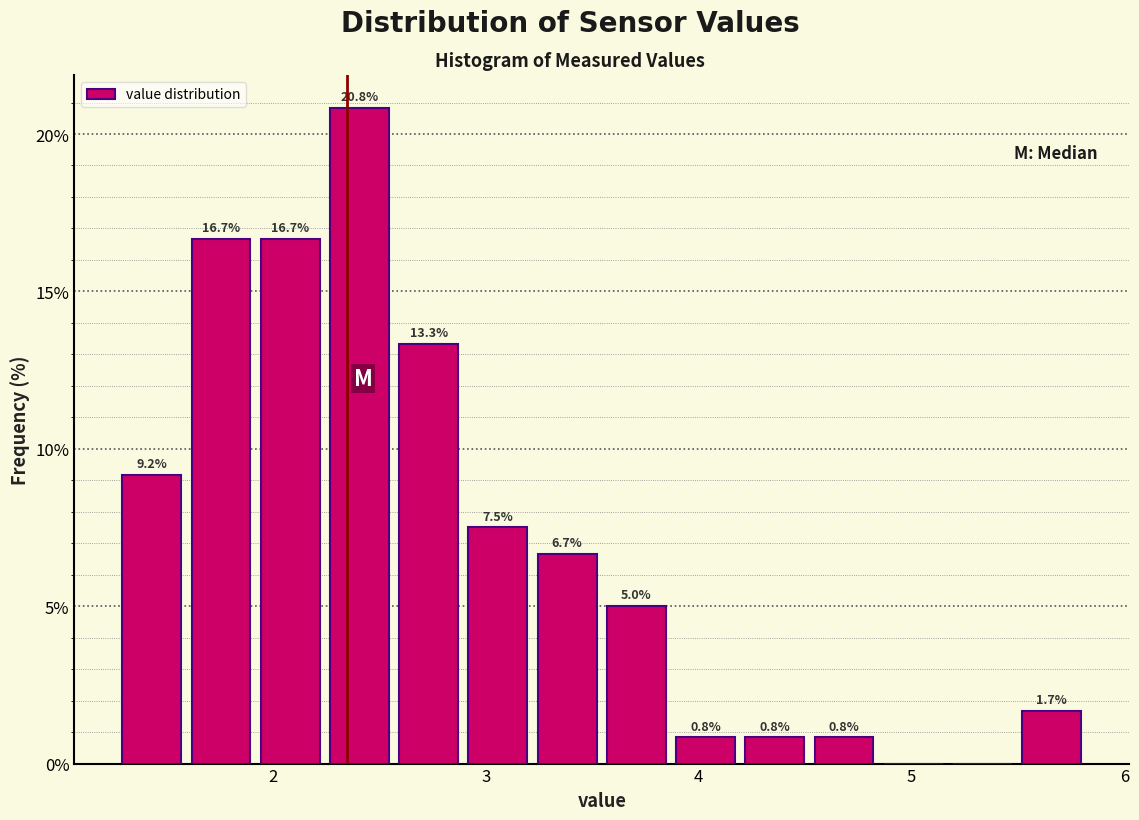

Read against the x-axis, roughly where is the centre of the tallest bar?

2.4